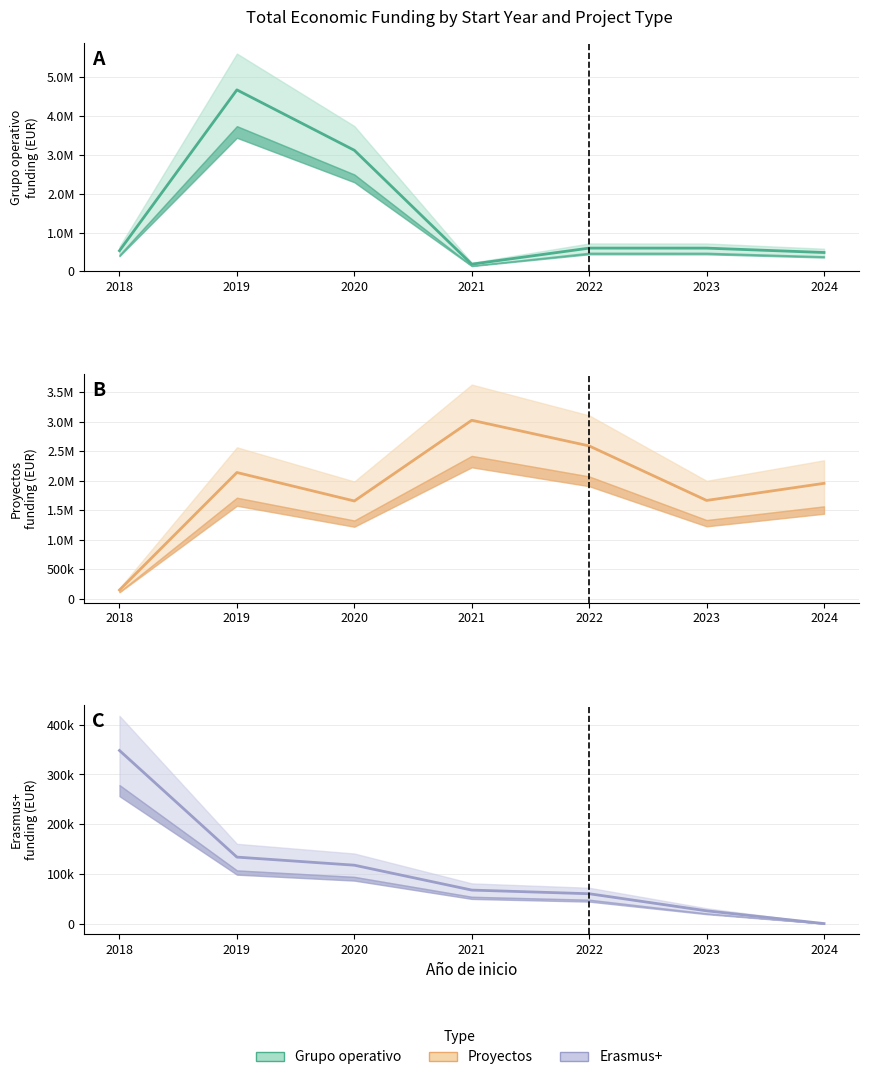

True or false: Grupo operativo has a value of 860285 at 2018.

False